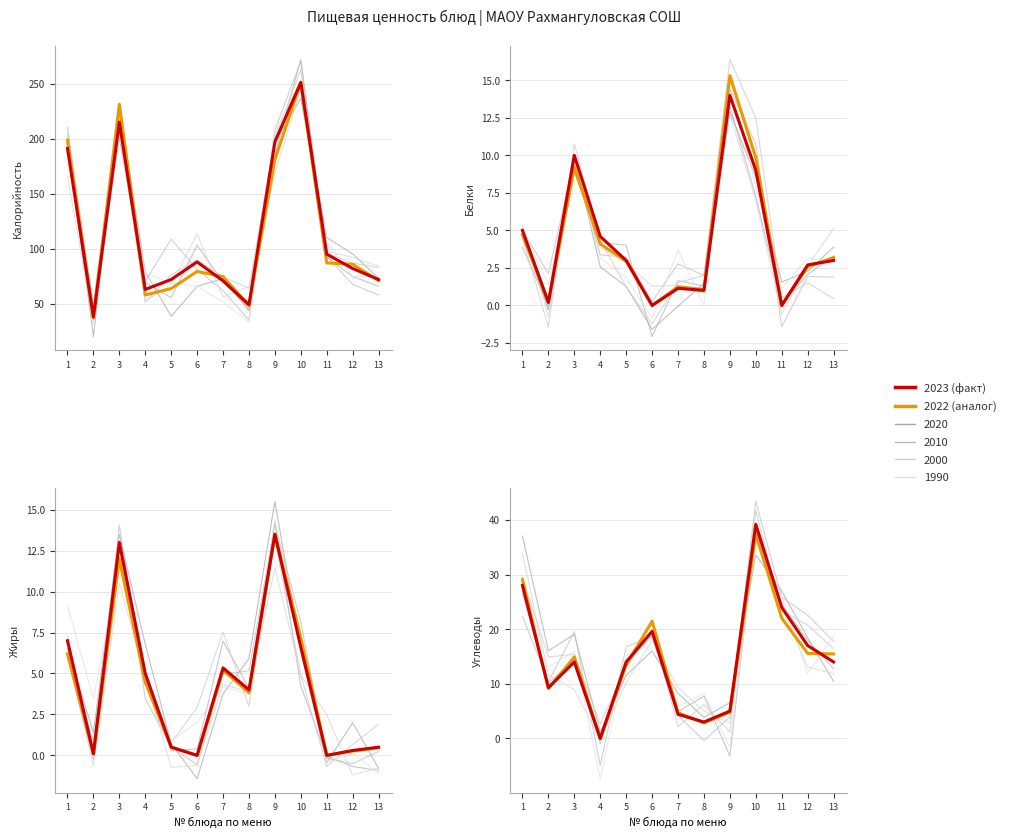

How many lines are shown in the chart?

5